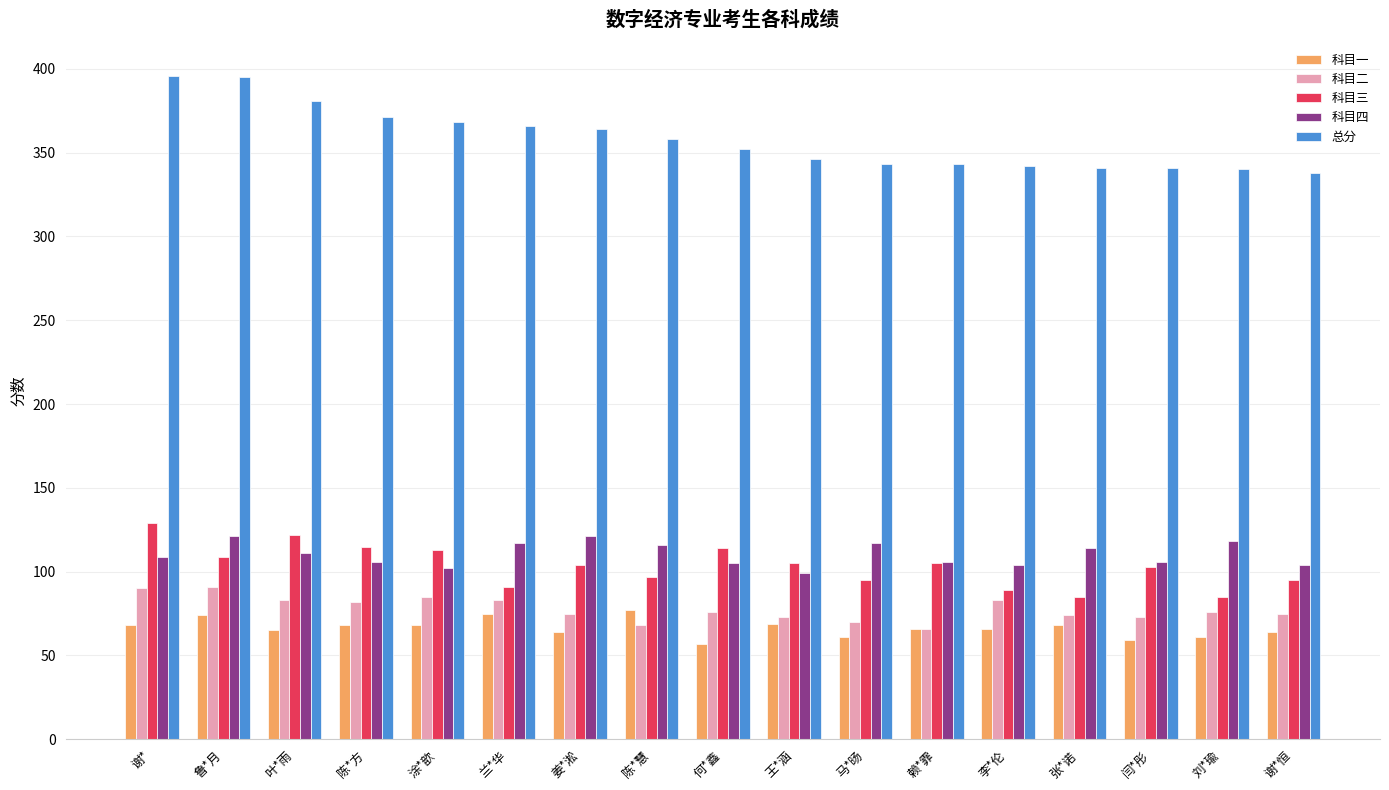

Is it true that 科目一 equals 106 at 叶*雨?

False